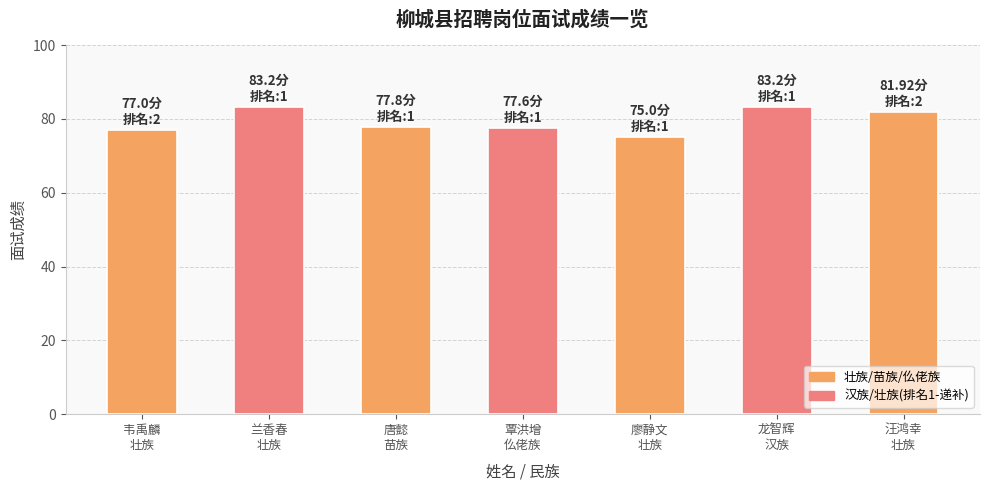

What is the ratio of the value at 汪鸿幸
壮族 to the value at 覃洪增
仫佬族?

1.1